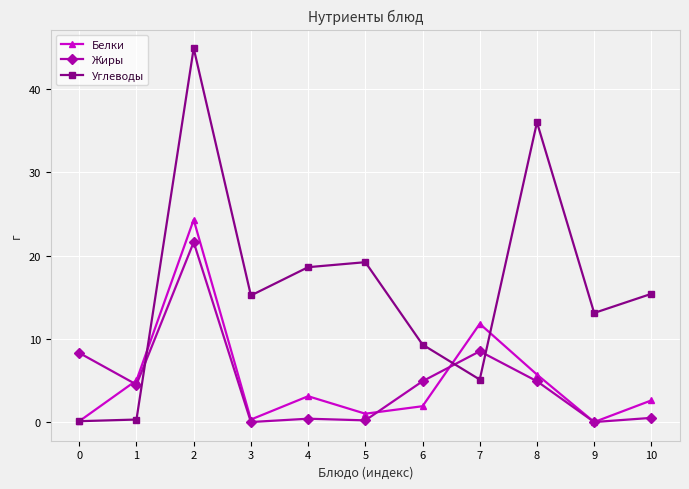

True or false: Белки has more than 2 interior local peaks.

True